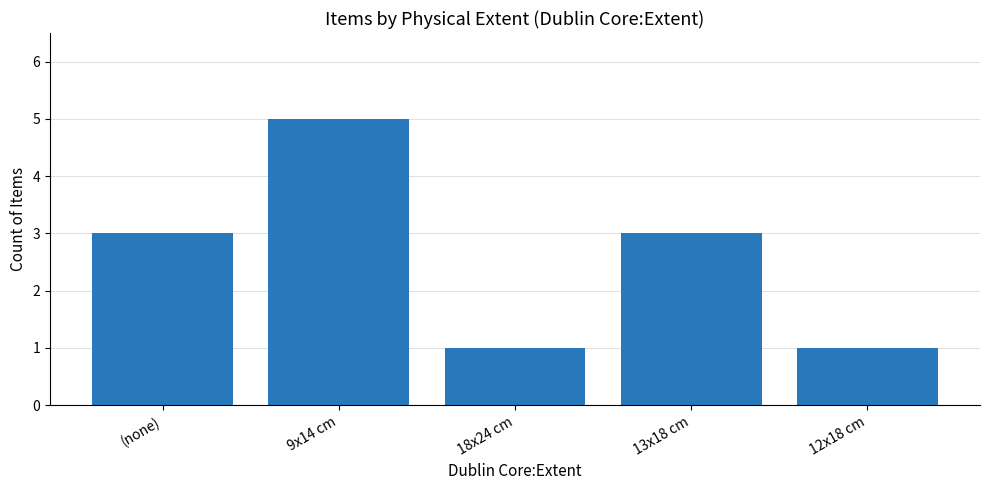

What is the minimum value shown in the chart?

1